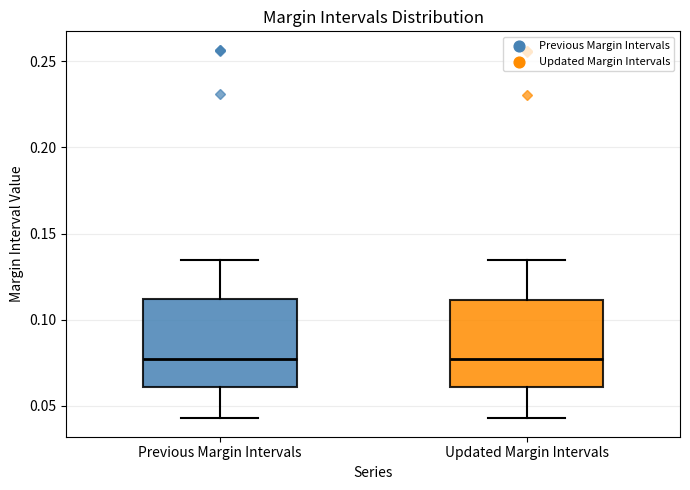

Where does the upper whisker of the box for Updated Margin Intervals end on the y-axis? The values are not printed on the chart, so give them approximately, as read against the axis.

0.135